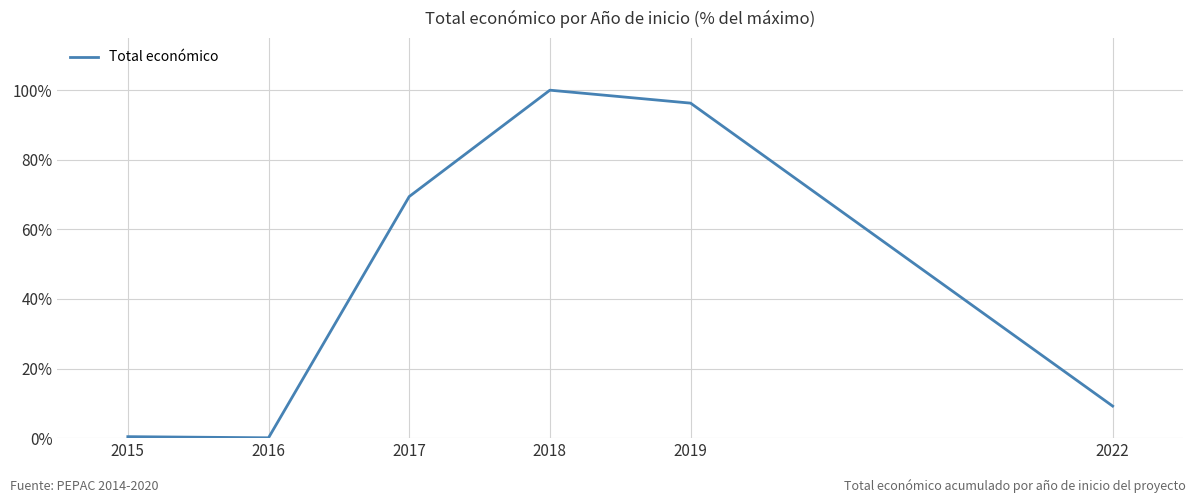

Count the number of categories in the chart.

6